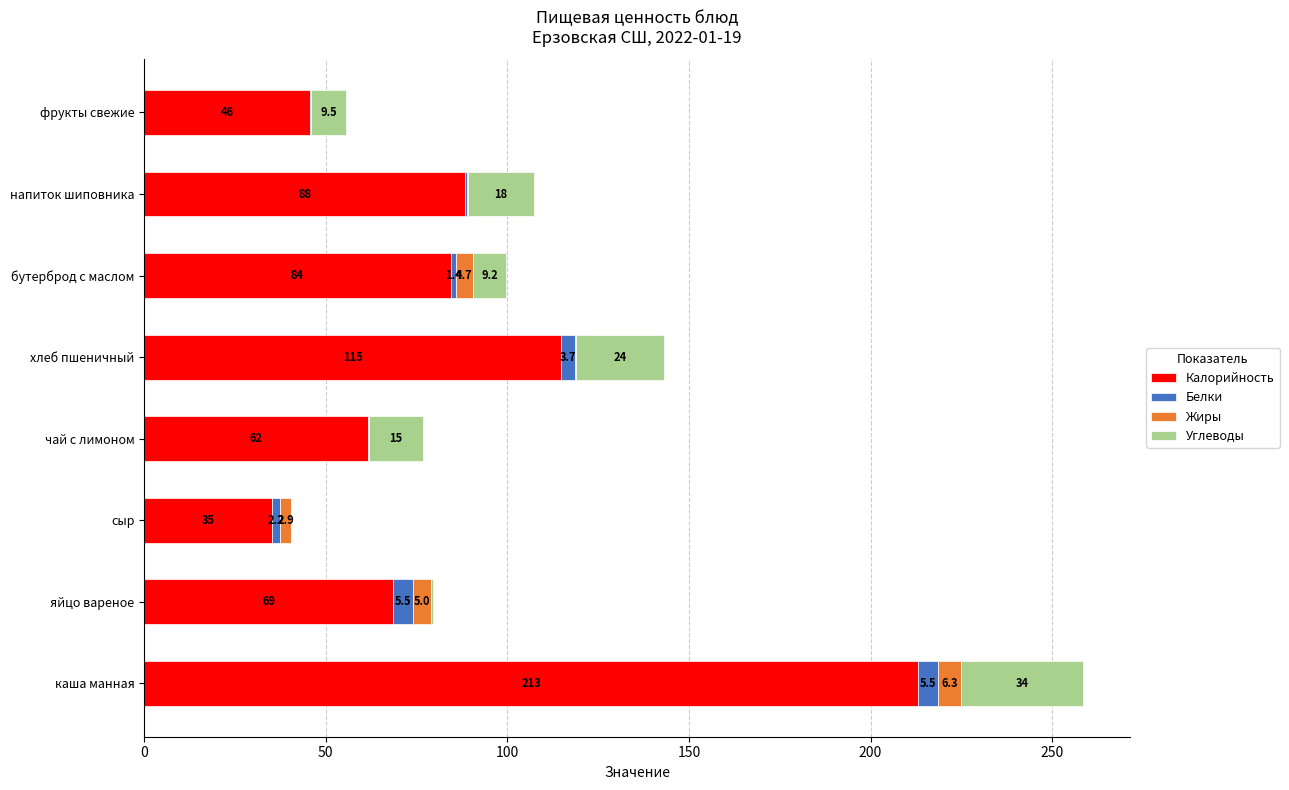

At which category is the sum across all series the highest?

каша манная